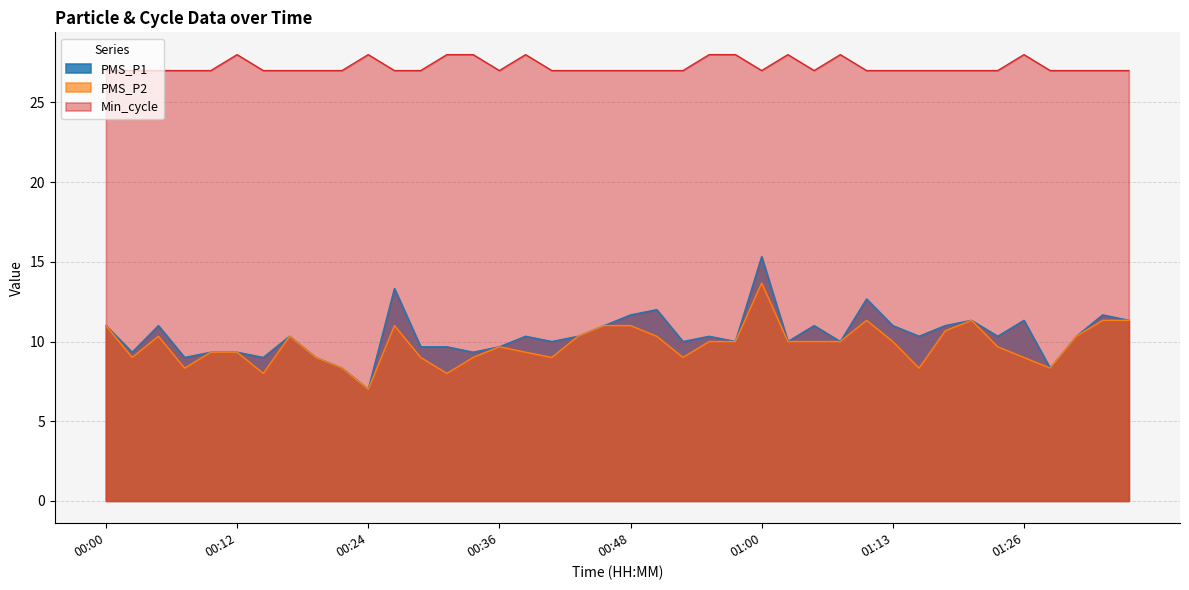

The value of PMS_P2 at 01:17 is 10.7. True or false?

True